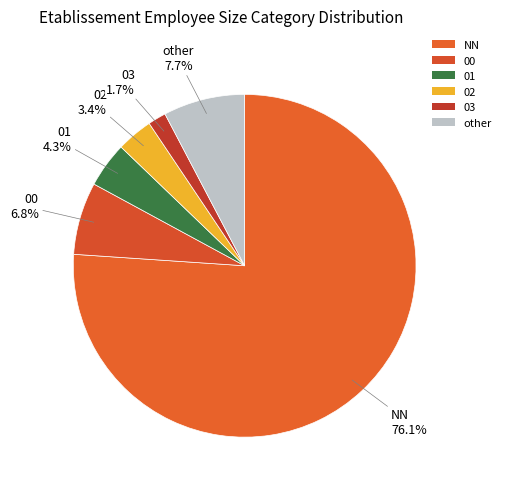

Rank the categories by value from lowest to highest.

03, 02, 01, 00, other, NN